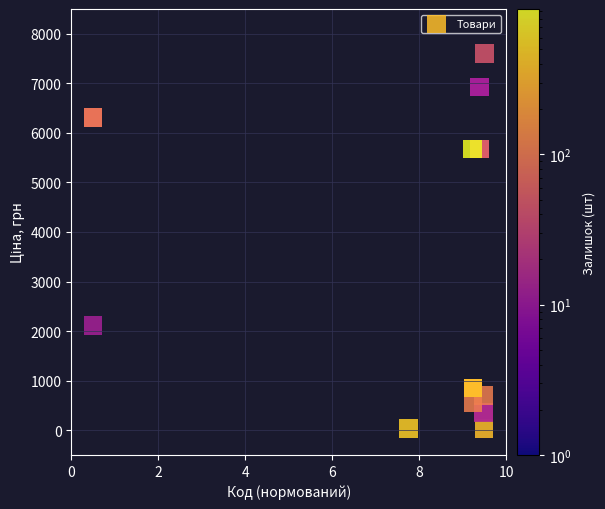

What Y value in the scatter plot is closest to 3814?

2108.4